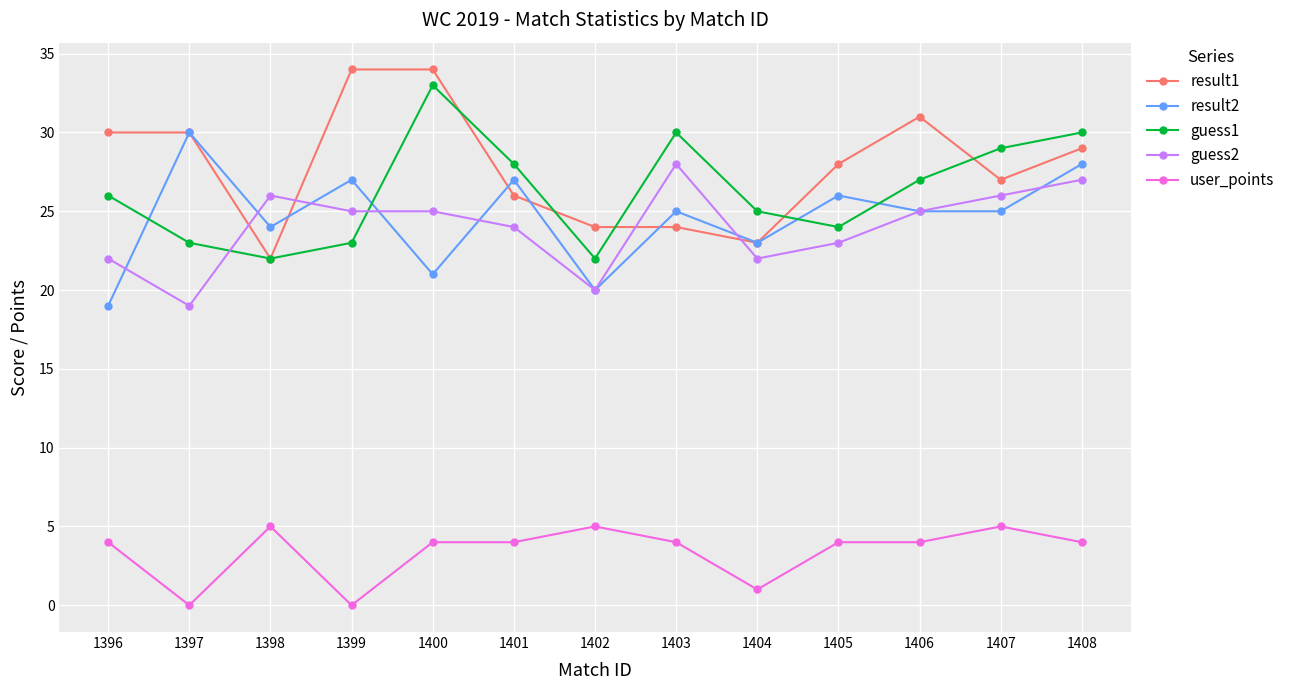

Which series has the widest spread of values?

result1